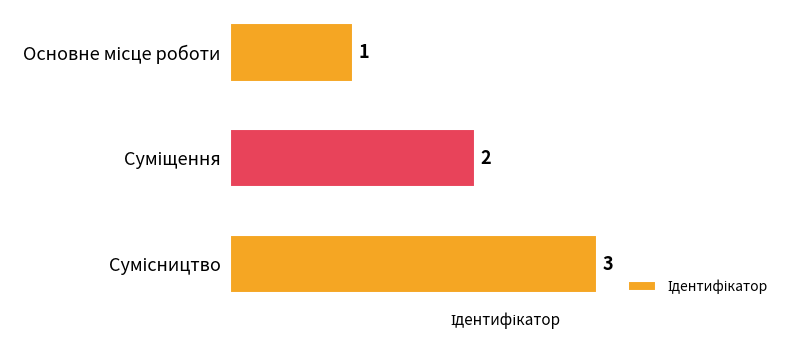

What is the maximum value shown in the chart?

3